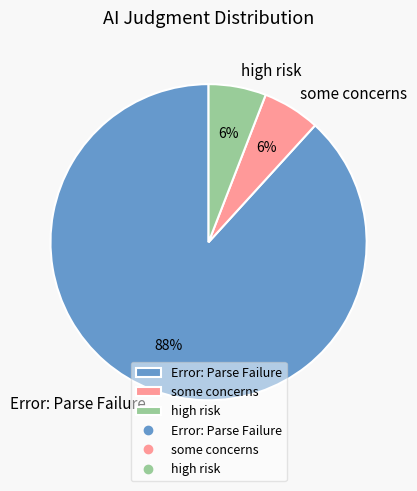

Does any single category account for the majority?

Yes